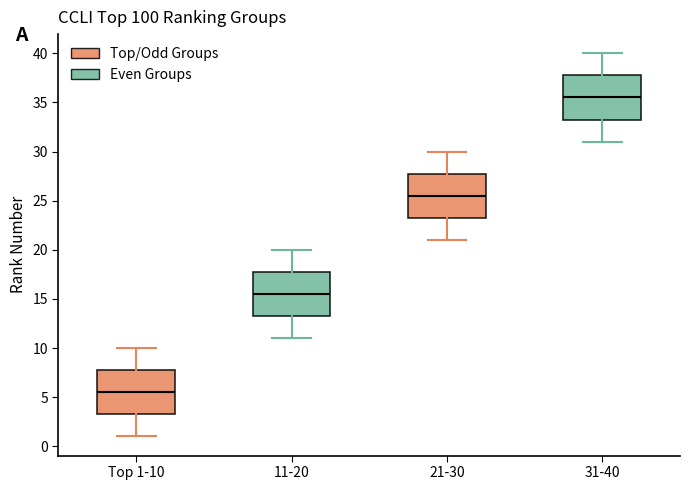

Reading left to right, transcribe this box plot: for each box, give where its median line is, the range the box spans, and where its two whiskers end, as read against the y-axis. The values are not printed on the chart, so give them approximately, as read against the axis.

Top 1-10: median 5.5, box 3.5 to 8.0, whiskers 1.0 to 10.0
11-20: median 15.5, box 13.5 to 18.0, whiskers 11.0 to 20.0
21-30: median 25.5, box 23.5 to 28.0, whiskers 21.0 to 30.0
31-40: median 35.5, box 33.5 to 38.0, whiskers 31.0 to 40.0